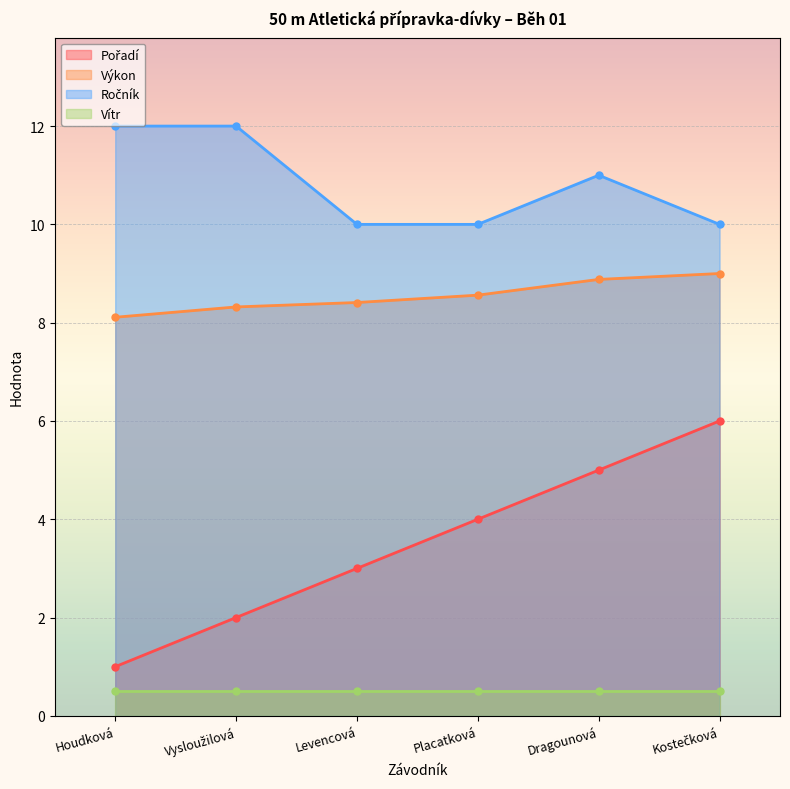

At which category is the sum across all series the highest?

Kostečková